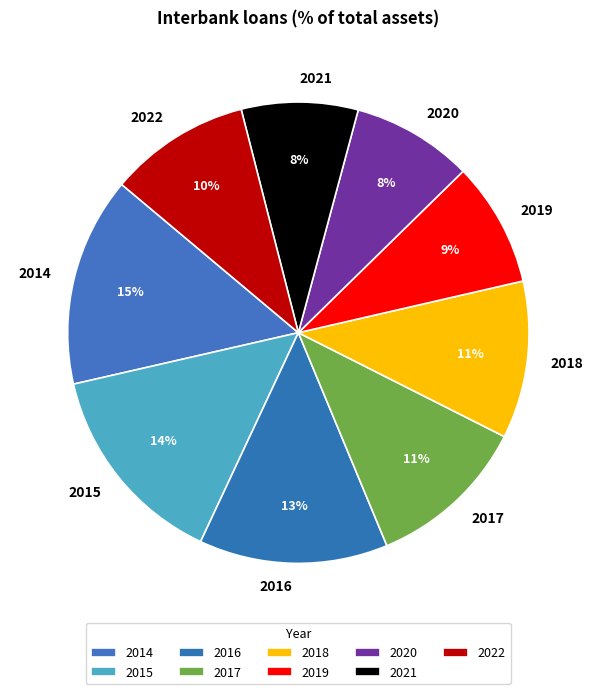

To the nearest percent, what percentage of the pie is 2021?

8%